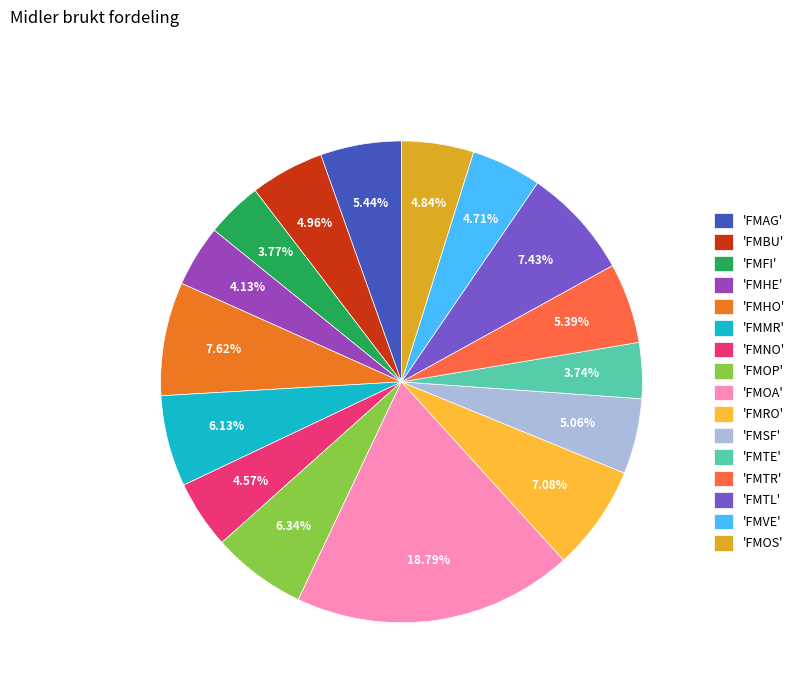

Which slice is the largest?

'FMOA'